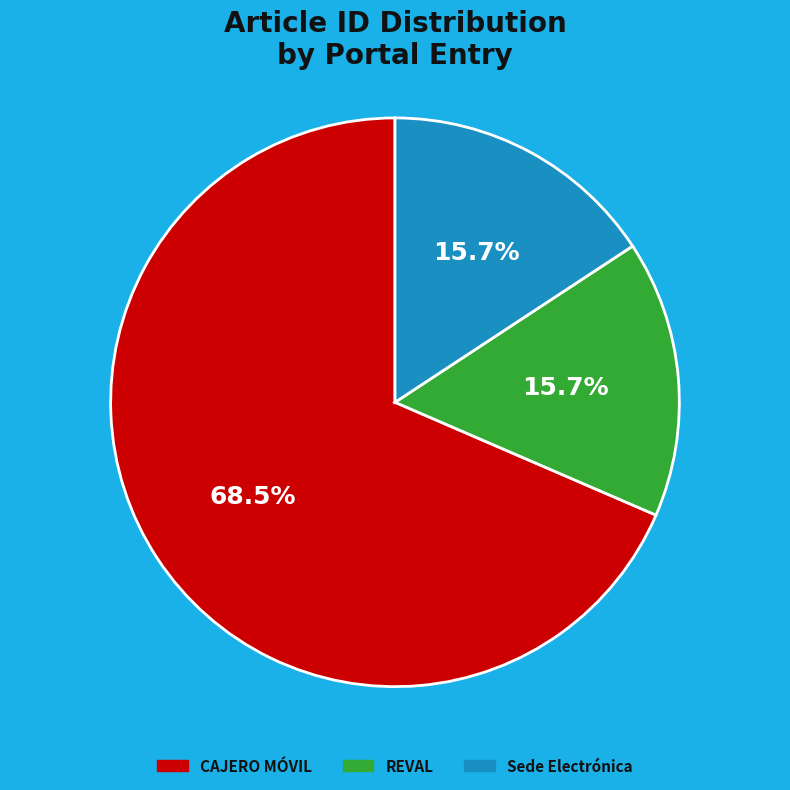

Is CAJERO MÓVIL the majority of the pie?

Yes